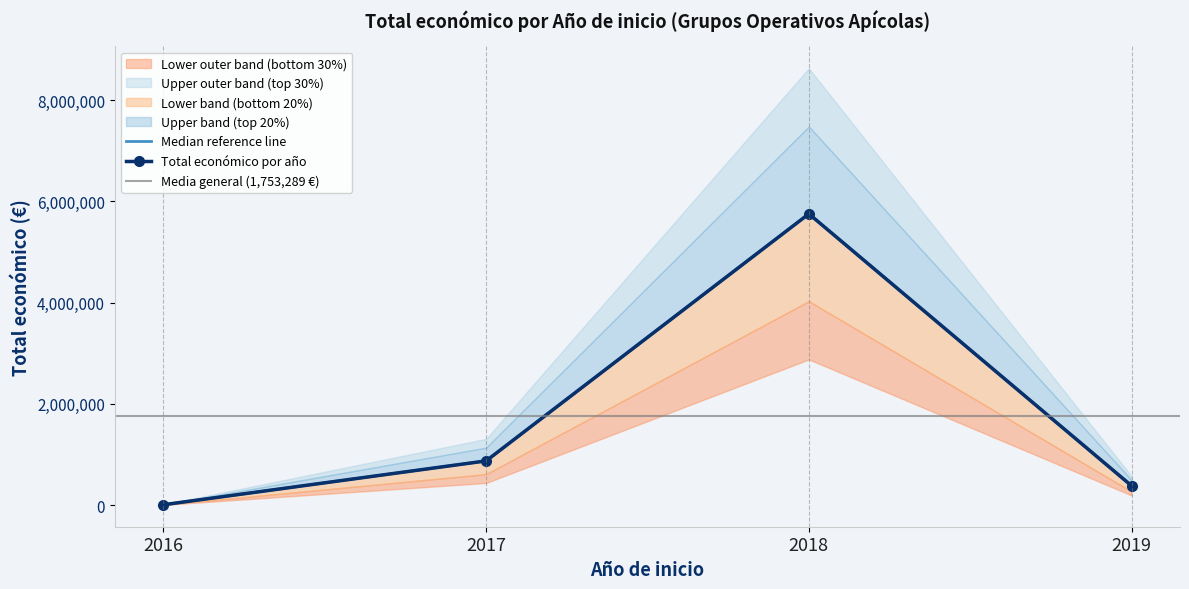

How many lines are shown in the chart?

1